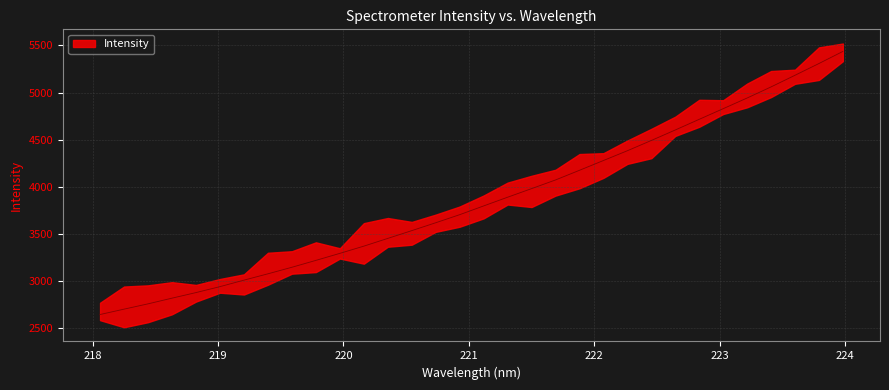

Is it true that the value at 220.1623 is 1981.0?

False